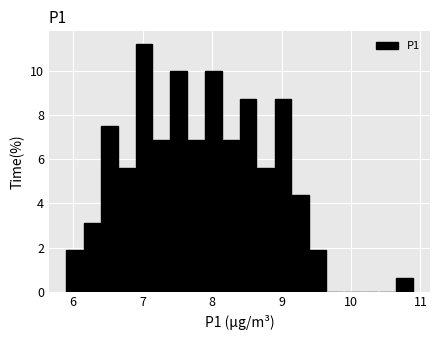

Read against the x-axis, roughly where is the centre of the tallest bar?

7.0